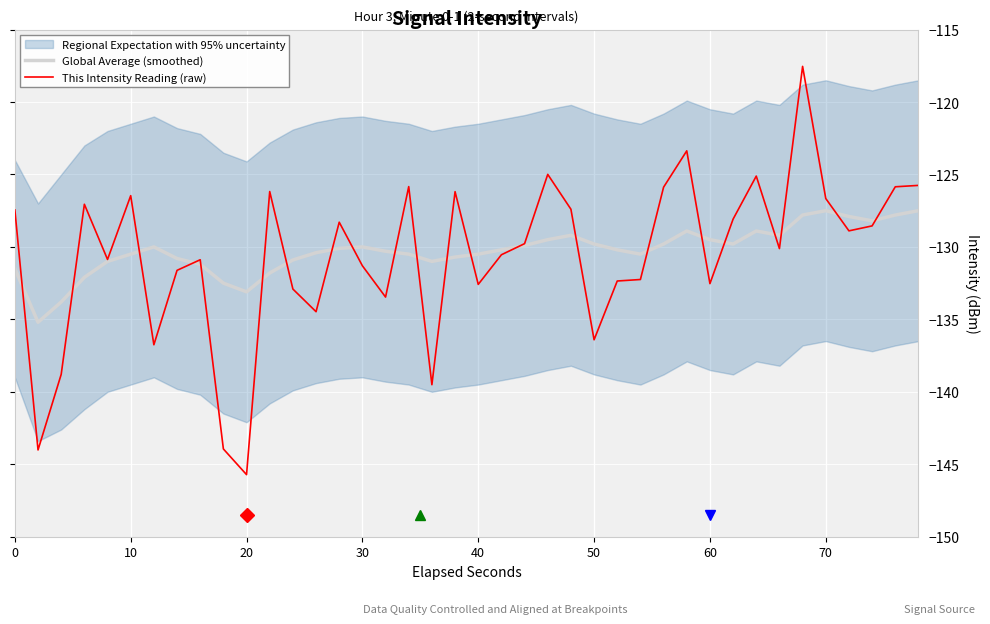

What is the maximum value for Global Average (smoothed)?

-127.5